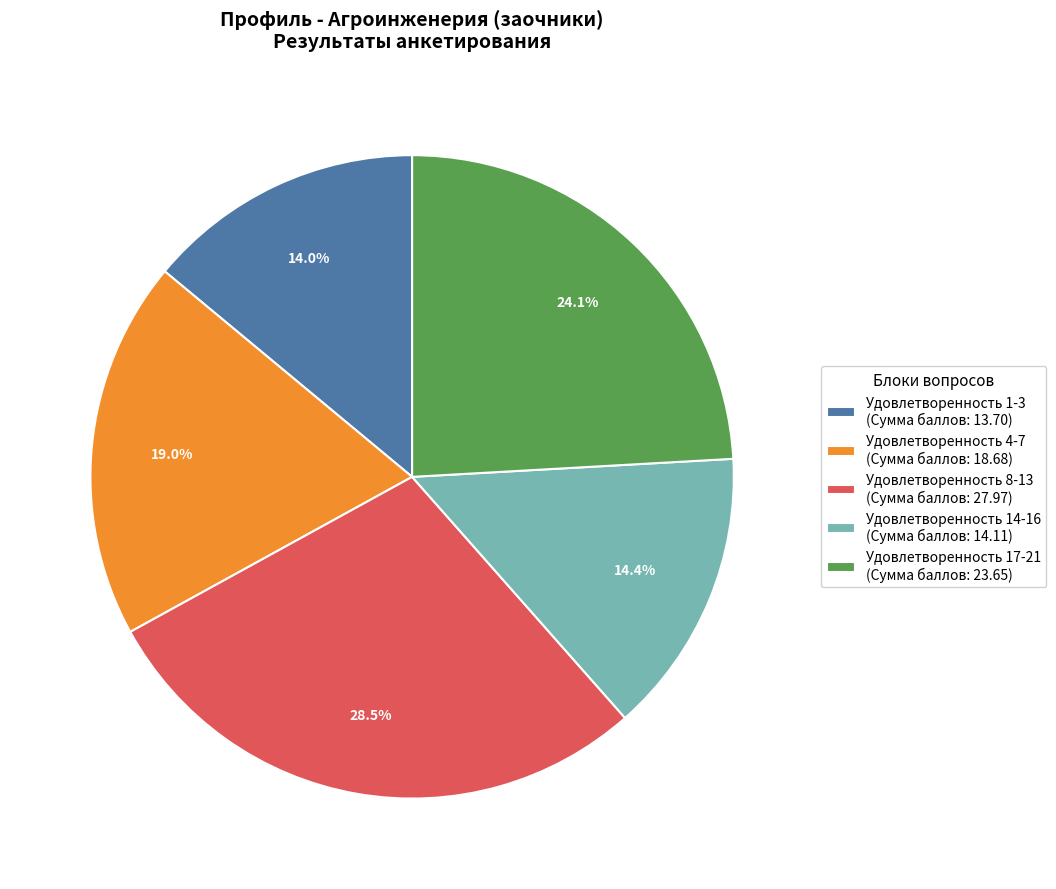

The Удовлетворенность 17-21 slice represents 15% of the pie. True or false?

False